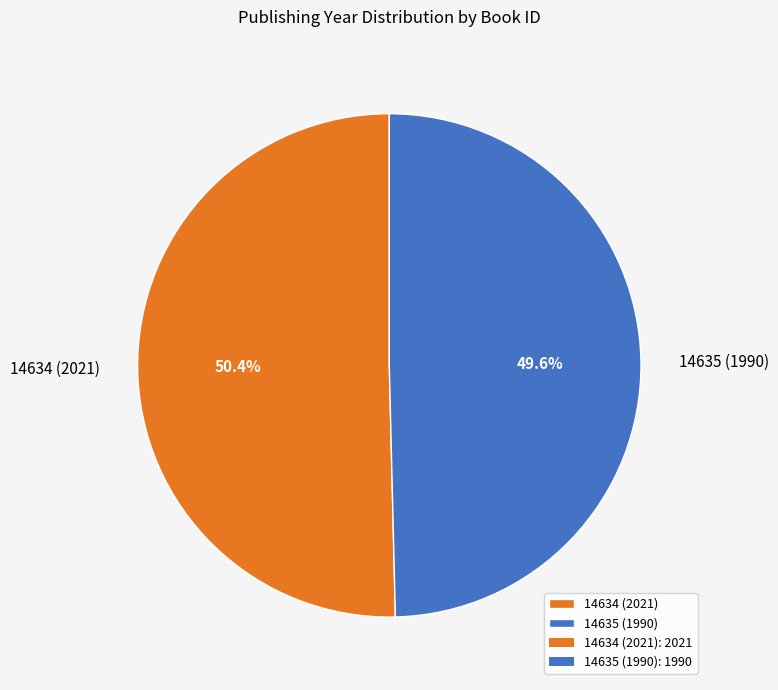

Rank the categories by value from highest to lowest.

14634 (2021), 14635 (1990)